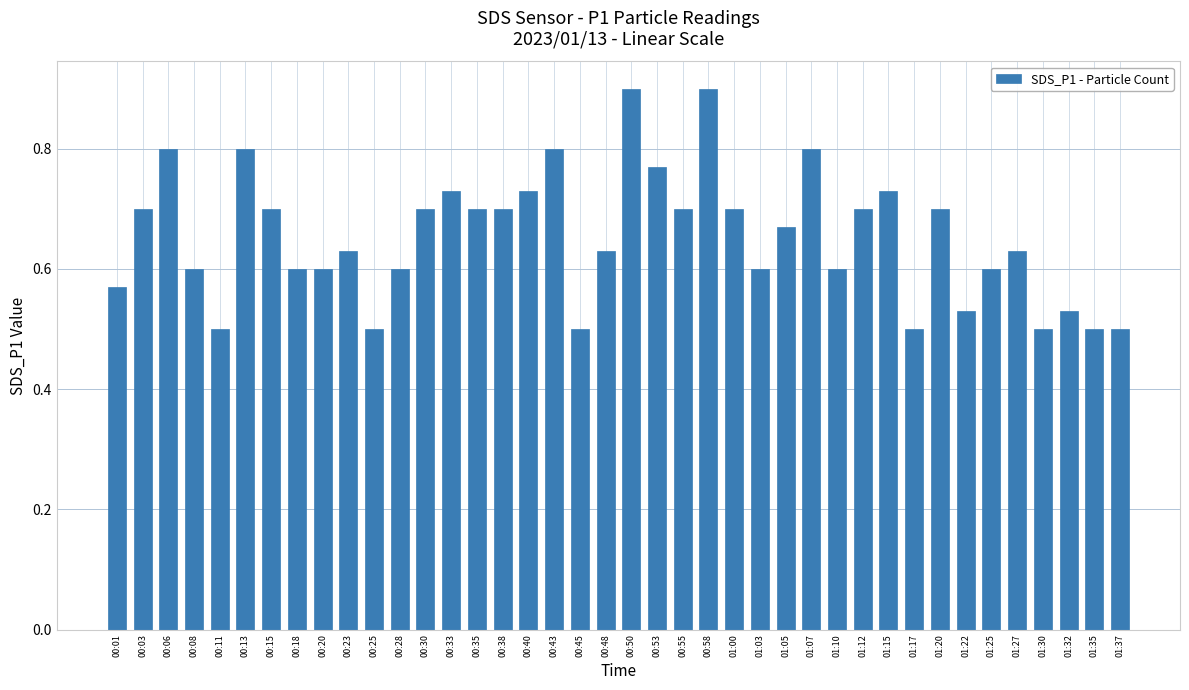

Is it true that the value at 00:48 is 0.6?

True